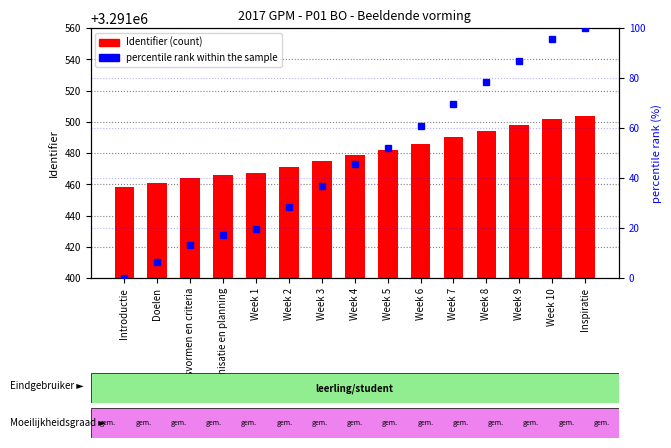

How many distinct data groups are displayed?

2